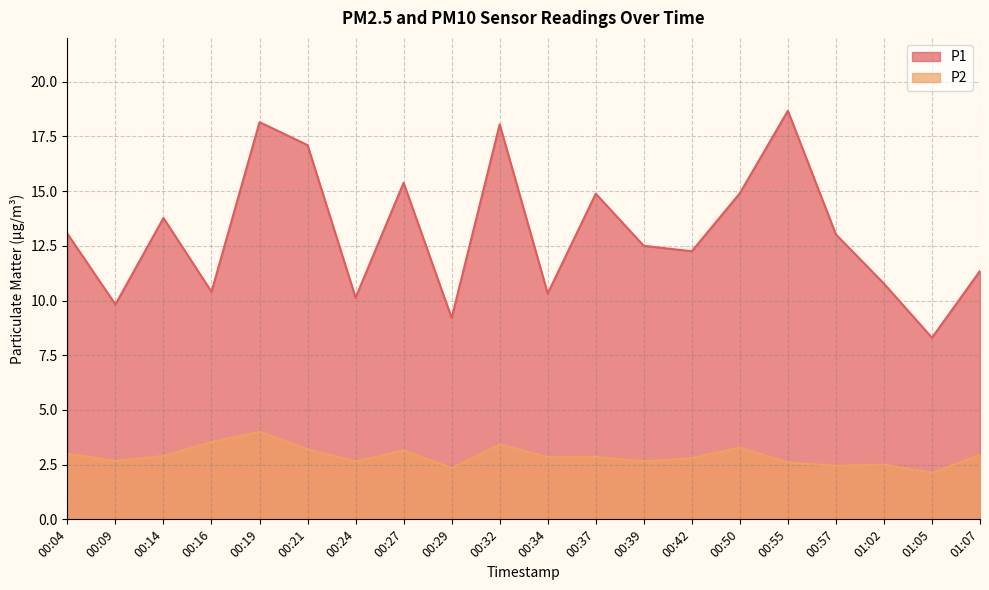

How many lines are shown in the chart?

2